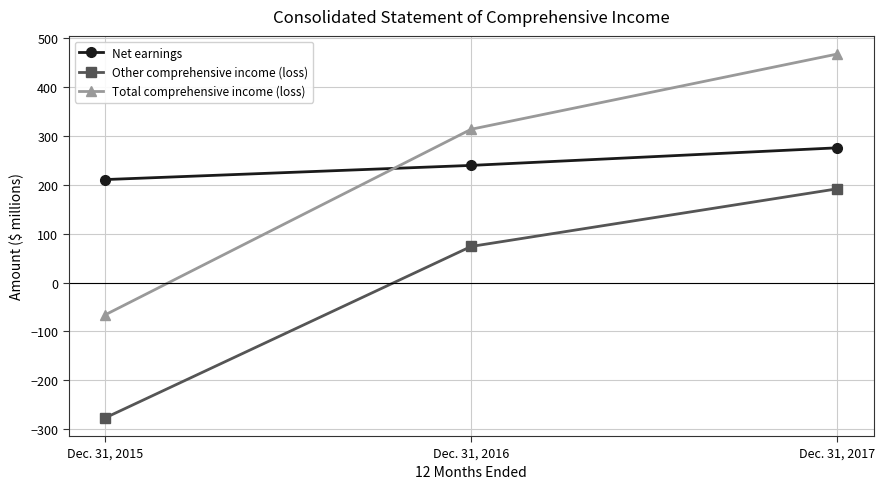

Reading left to right, extract all data points from this chart.

Net earnings: Dec. 31, 2015=211	Dec. 31, 2016=240	Dec. 31, 2017=276
Other comprehensive income (loss): Dec. 31, 2015=-277	Dec. 31, 2016=74	Dec. 31, 2017=192
Total comprehensive income (loss): Dec. 31, 2015=-66	Dec. 31, 2016=314	Dec. 31, 2017=468